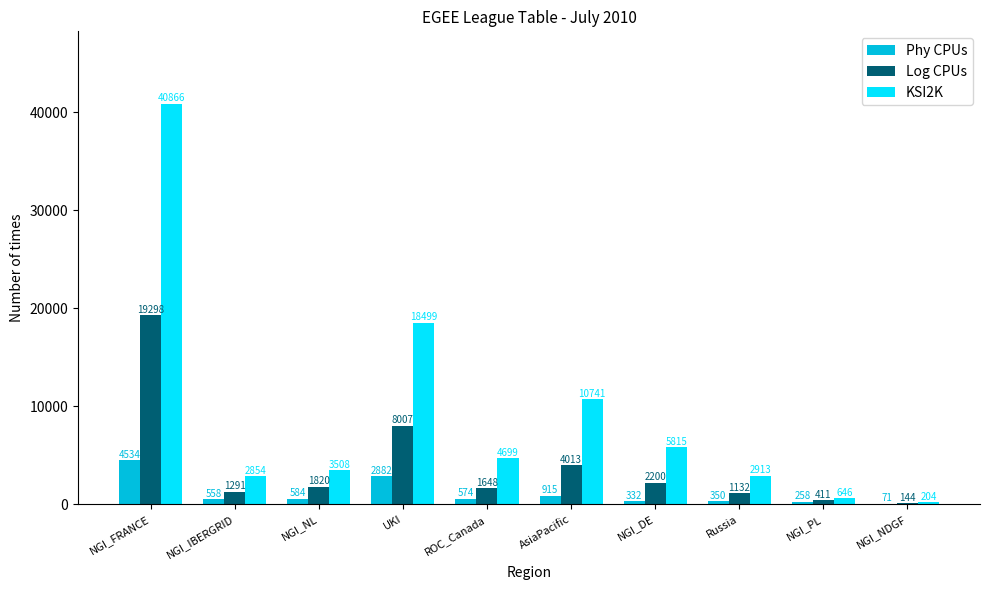

What is the sum of all Phy CPUs values?

11058